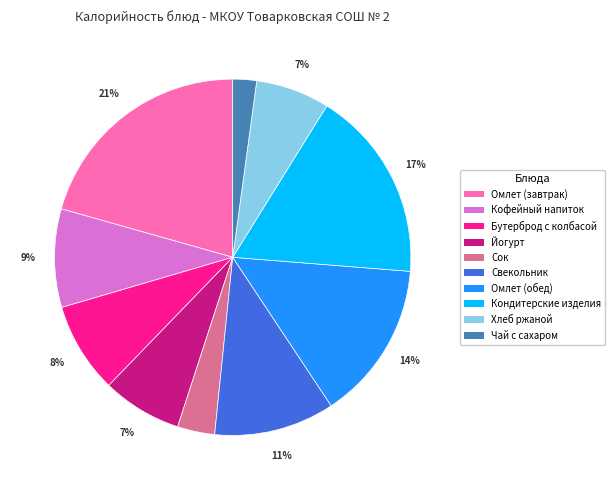

Does any single category account for the majority?

No